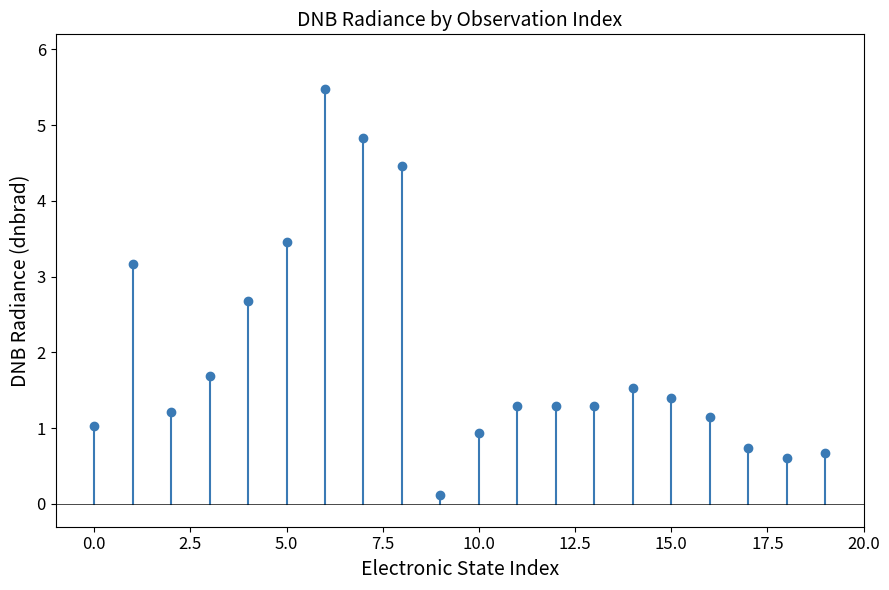

What is the value of the 9th point from the left?

4.5